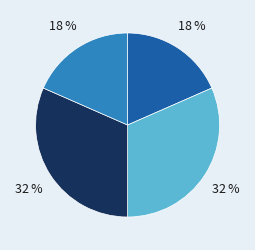

To the nearest percent, what is the average slice percentage?

25%